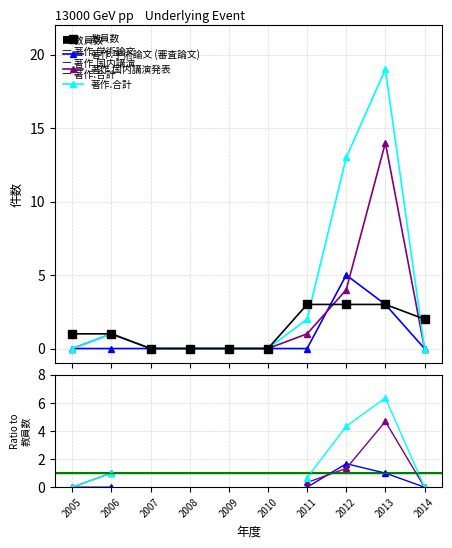

What value does the 教員数 series have at 2005?

1